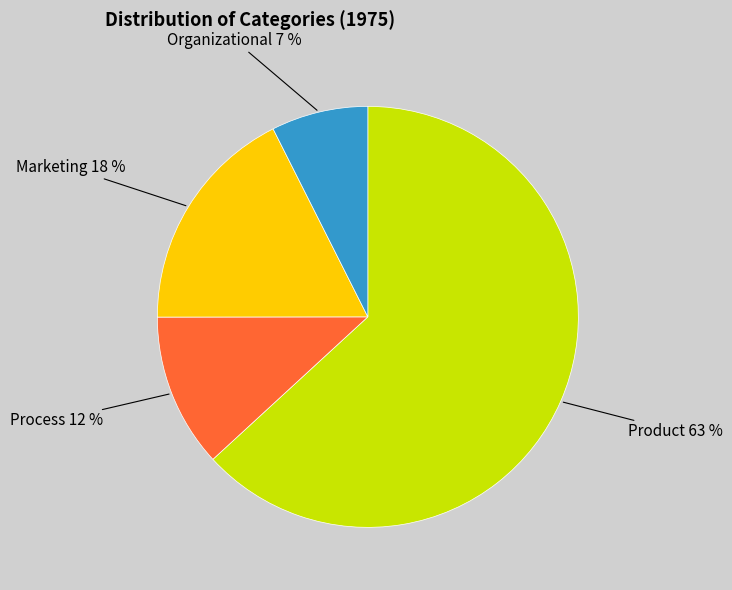

How many slices are in this pie chart?

4